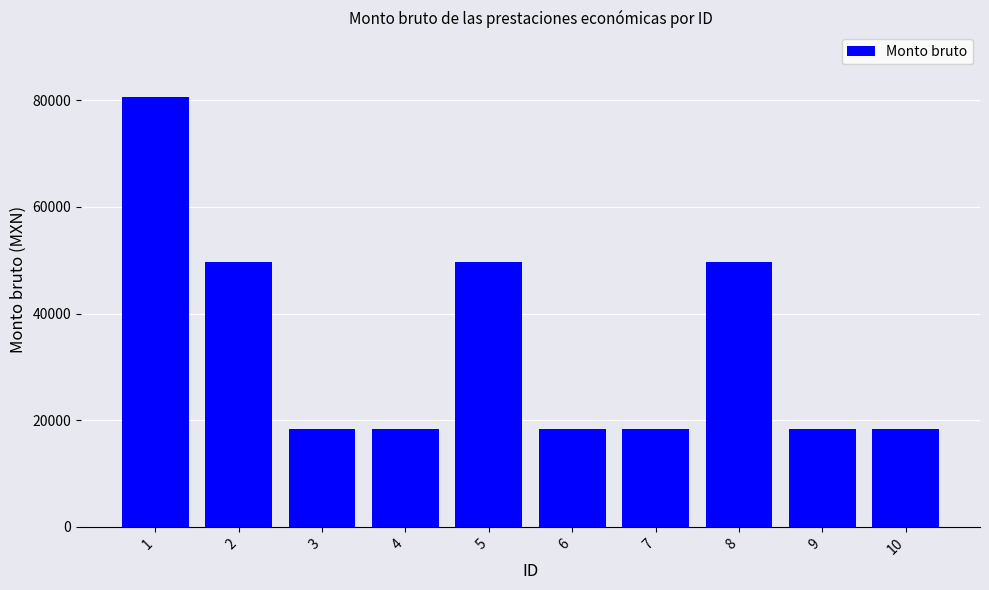

What is the change in value from 5 to 6?

-31389